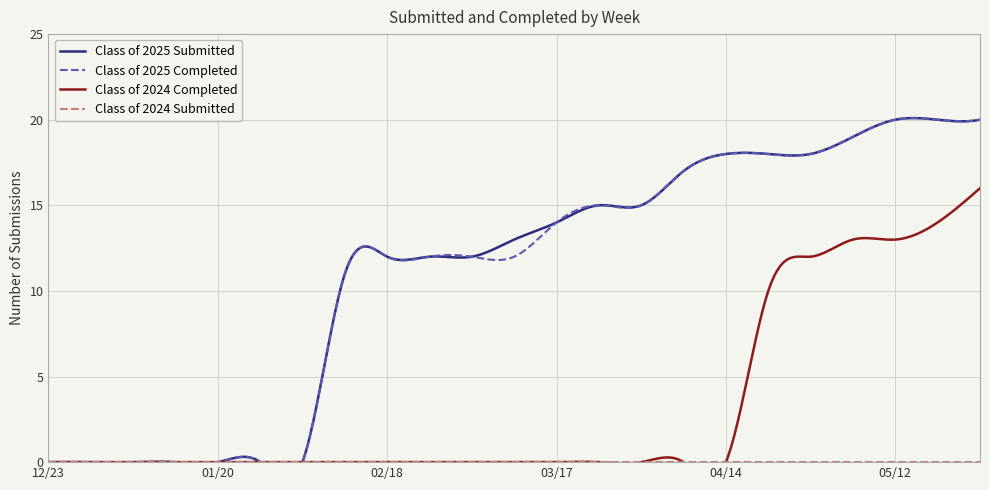

What position from the left is 04/21?

18